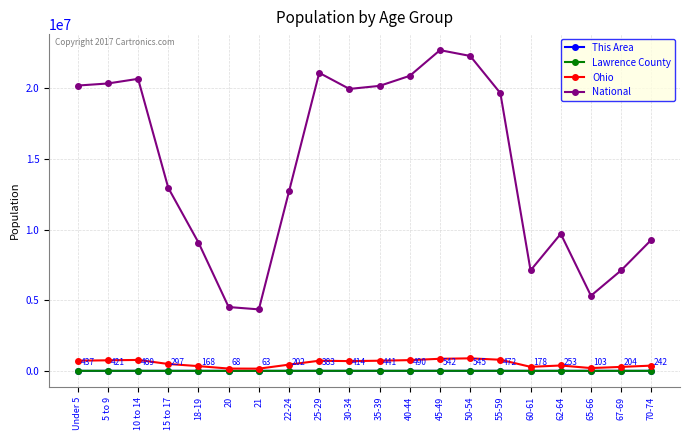

What is the value of the This Area point at the 9th from the left?

383